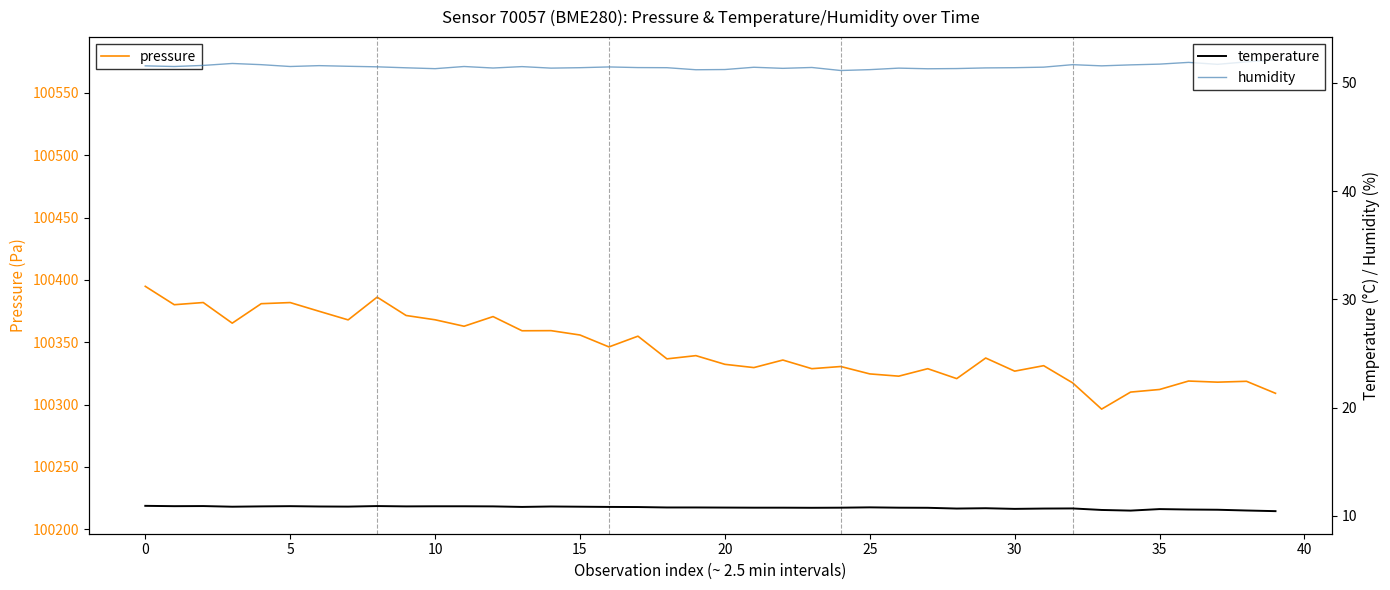

What is the sum of all temperature values?

430.6